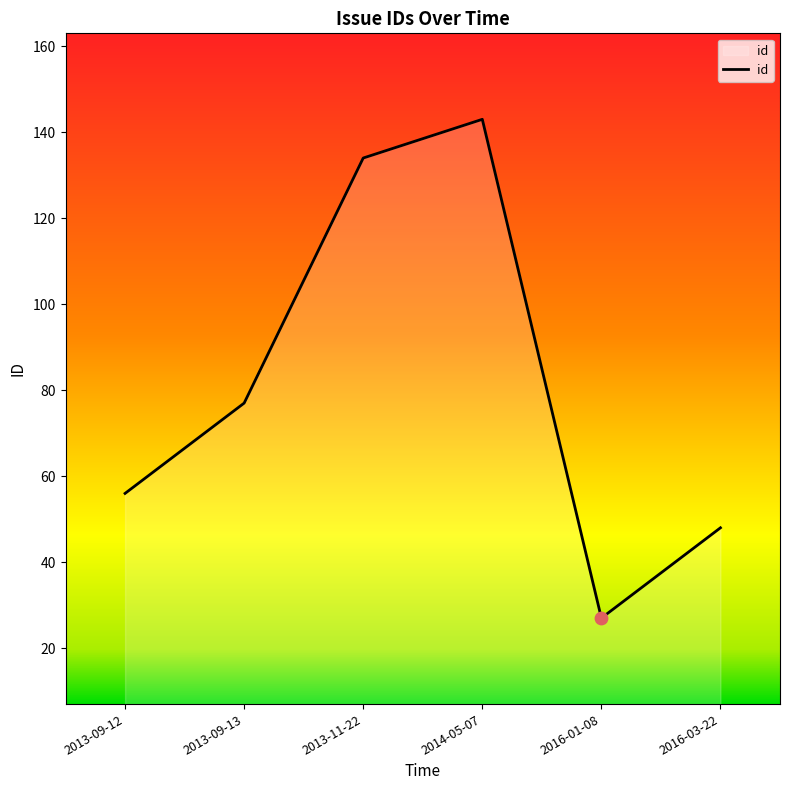

Approximately how many times larger is the value at 2016-03-22 compared to 2013-09-12?

0.9